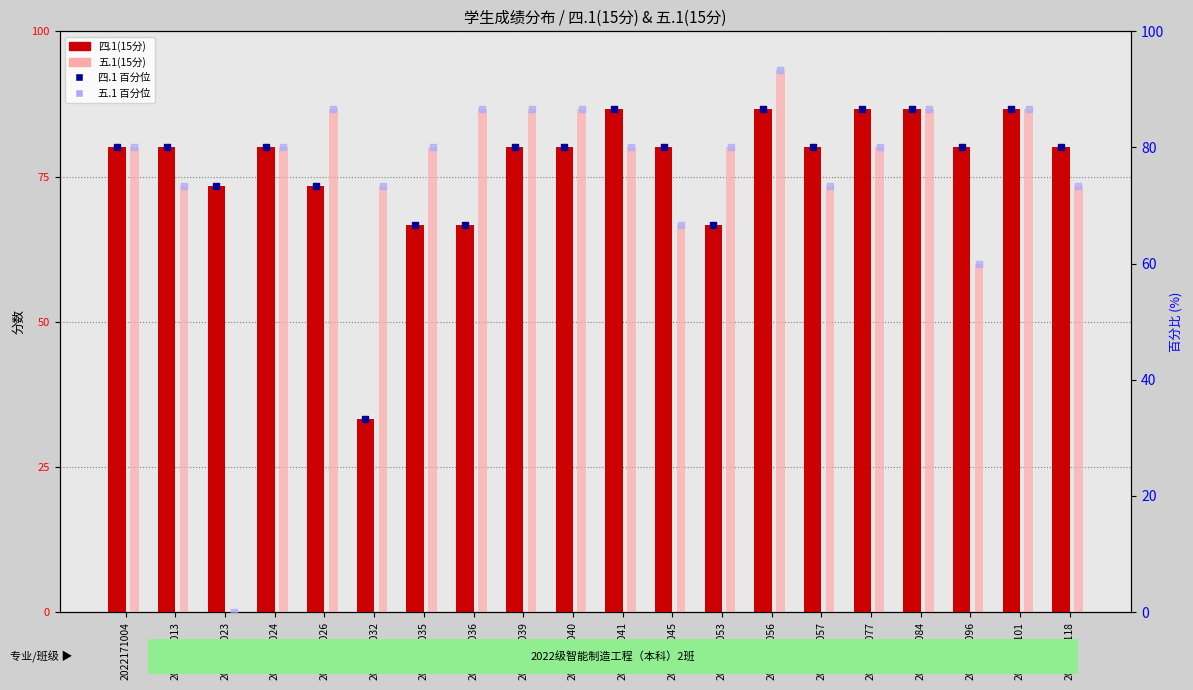

Is the value of 五.1(15分) at 2022171077 greater than the value of 五.1 % rank at 2022171101?

No